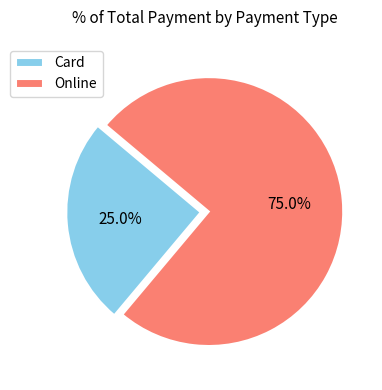

Which category has the smallest portion of the pie?

Card